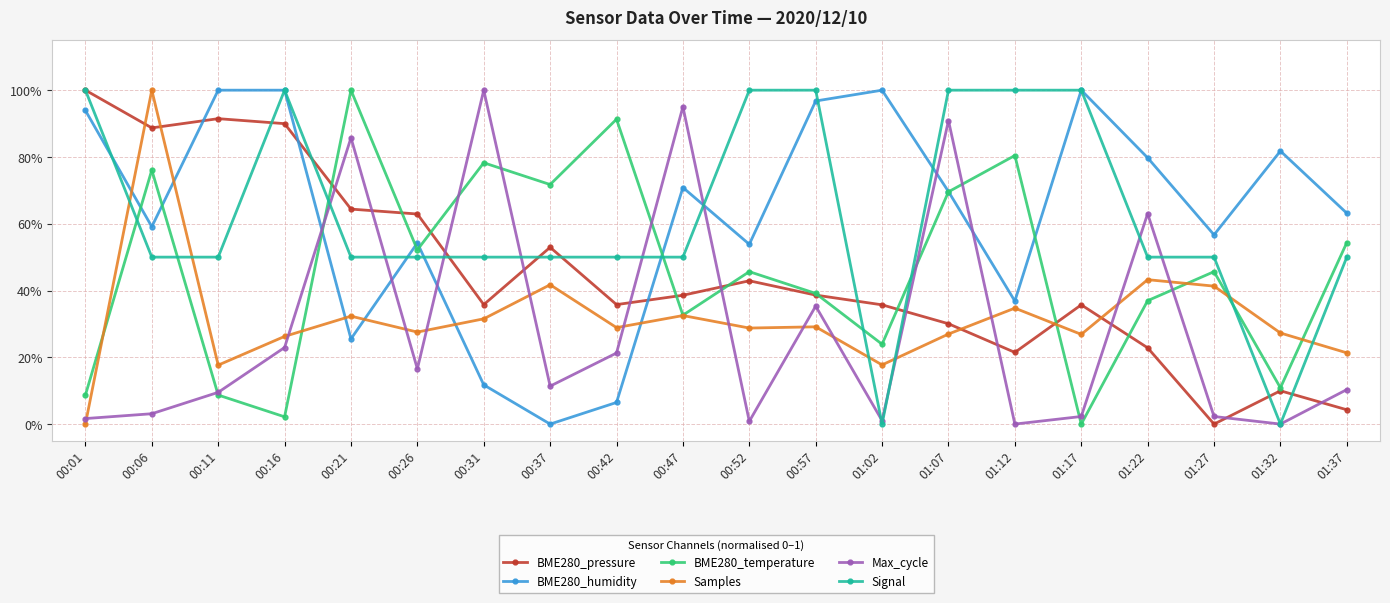

At which category is the sum across all series the highest?

01:07